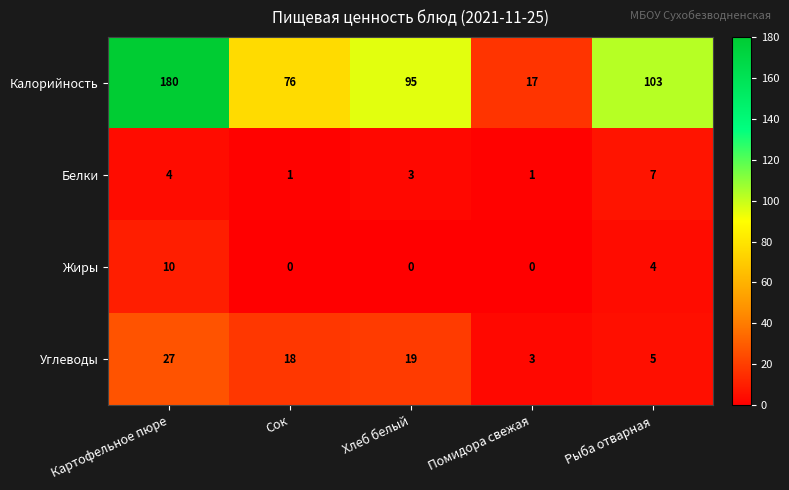

Reading left to right, list all the values displayed in this chart.

Калорийность: 180	76	95	17	103
Белки: 4	1	3	1	7
Жиры: 10	0	0	0	4
Углеводы: 27	18	19	3	5